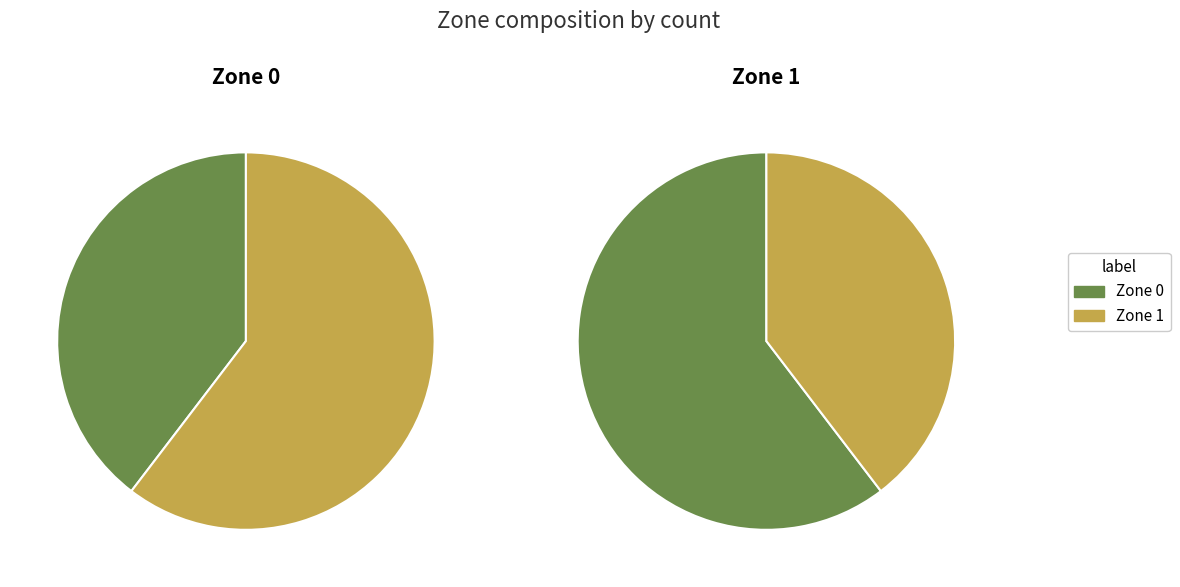

To the nearest percent, what is the combined percentage of Zone 1 and Zone 0?

100%